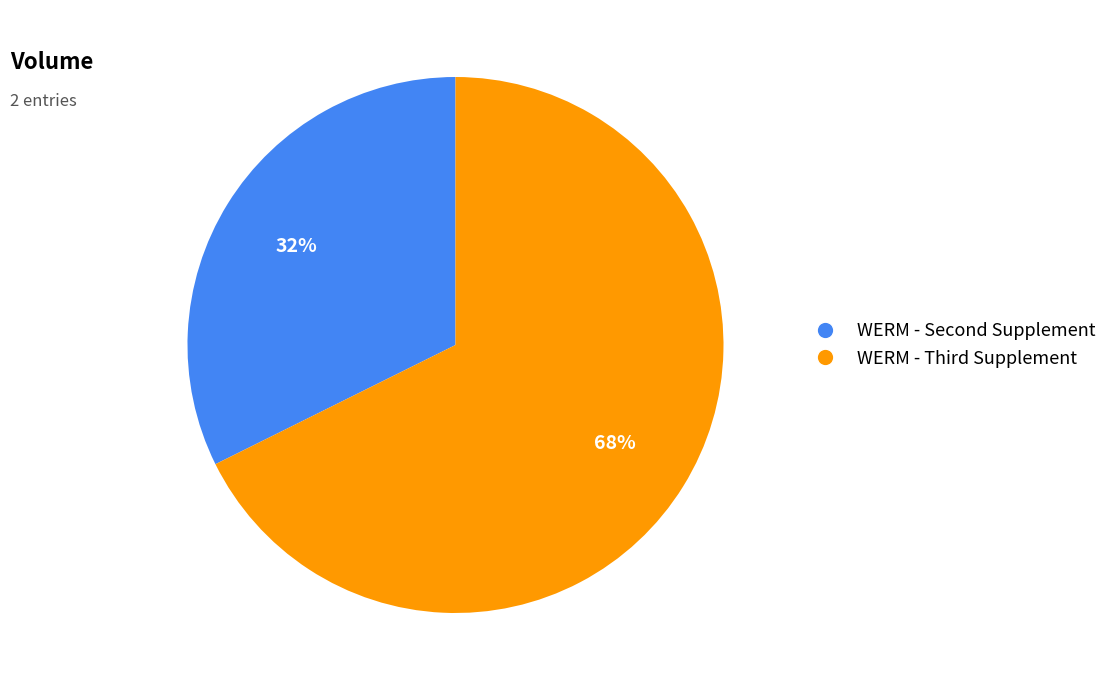

How many slices are in this pie chart?

2